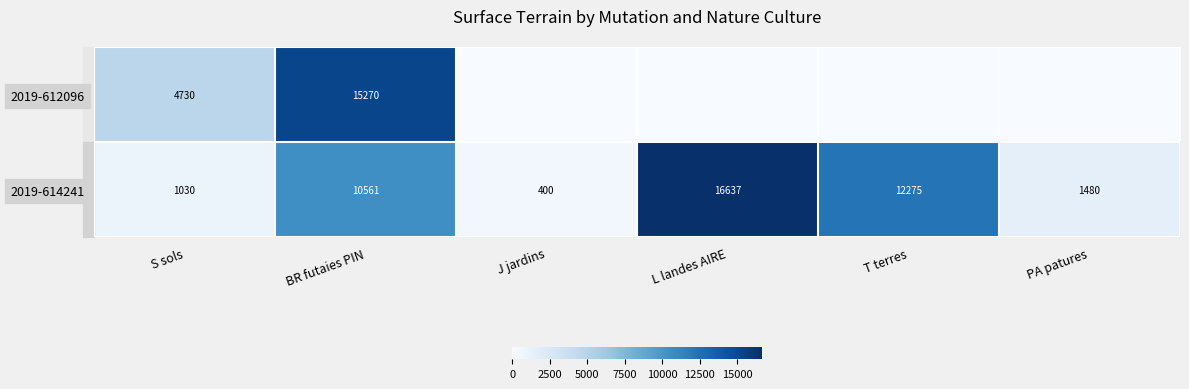

What is the spread (max minus min) of values at BR futaies PIN?

4709